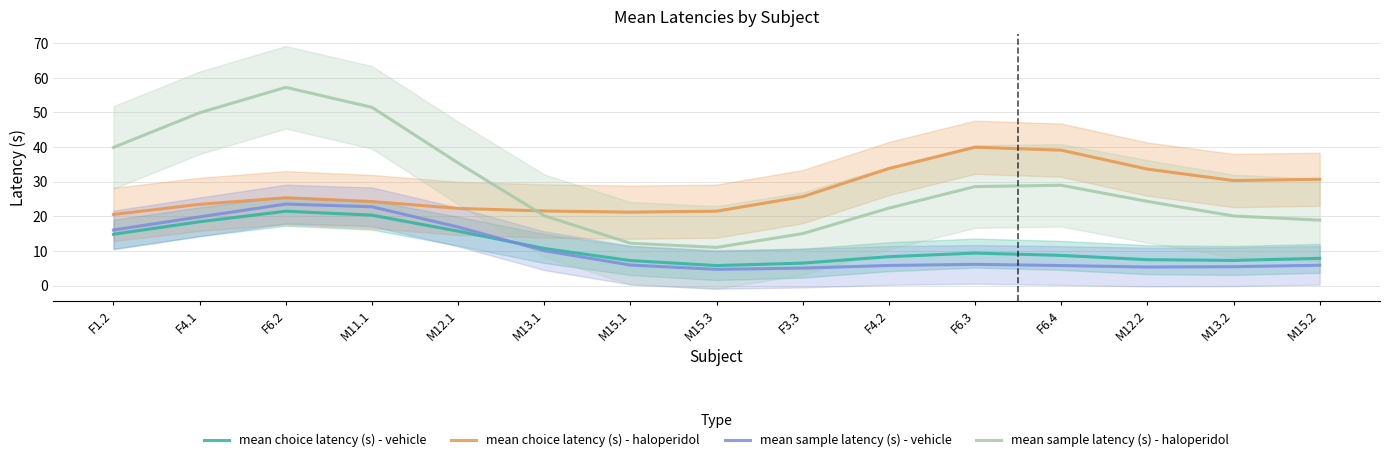

At how many categories does at least one series exceed 26?

11